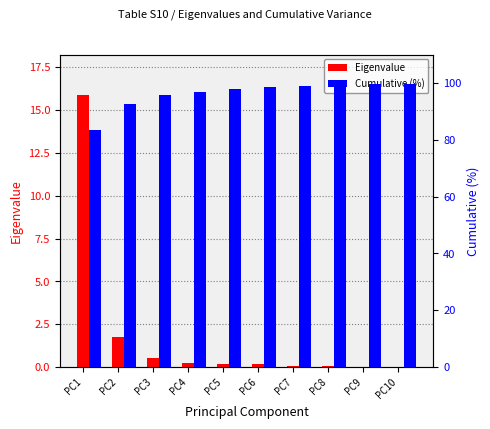

At how many categories does at least one series exceed 40?

10